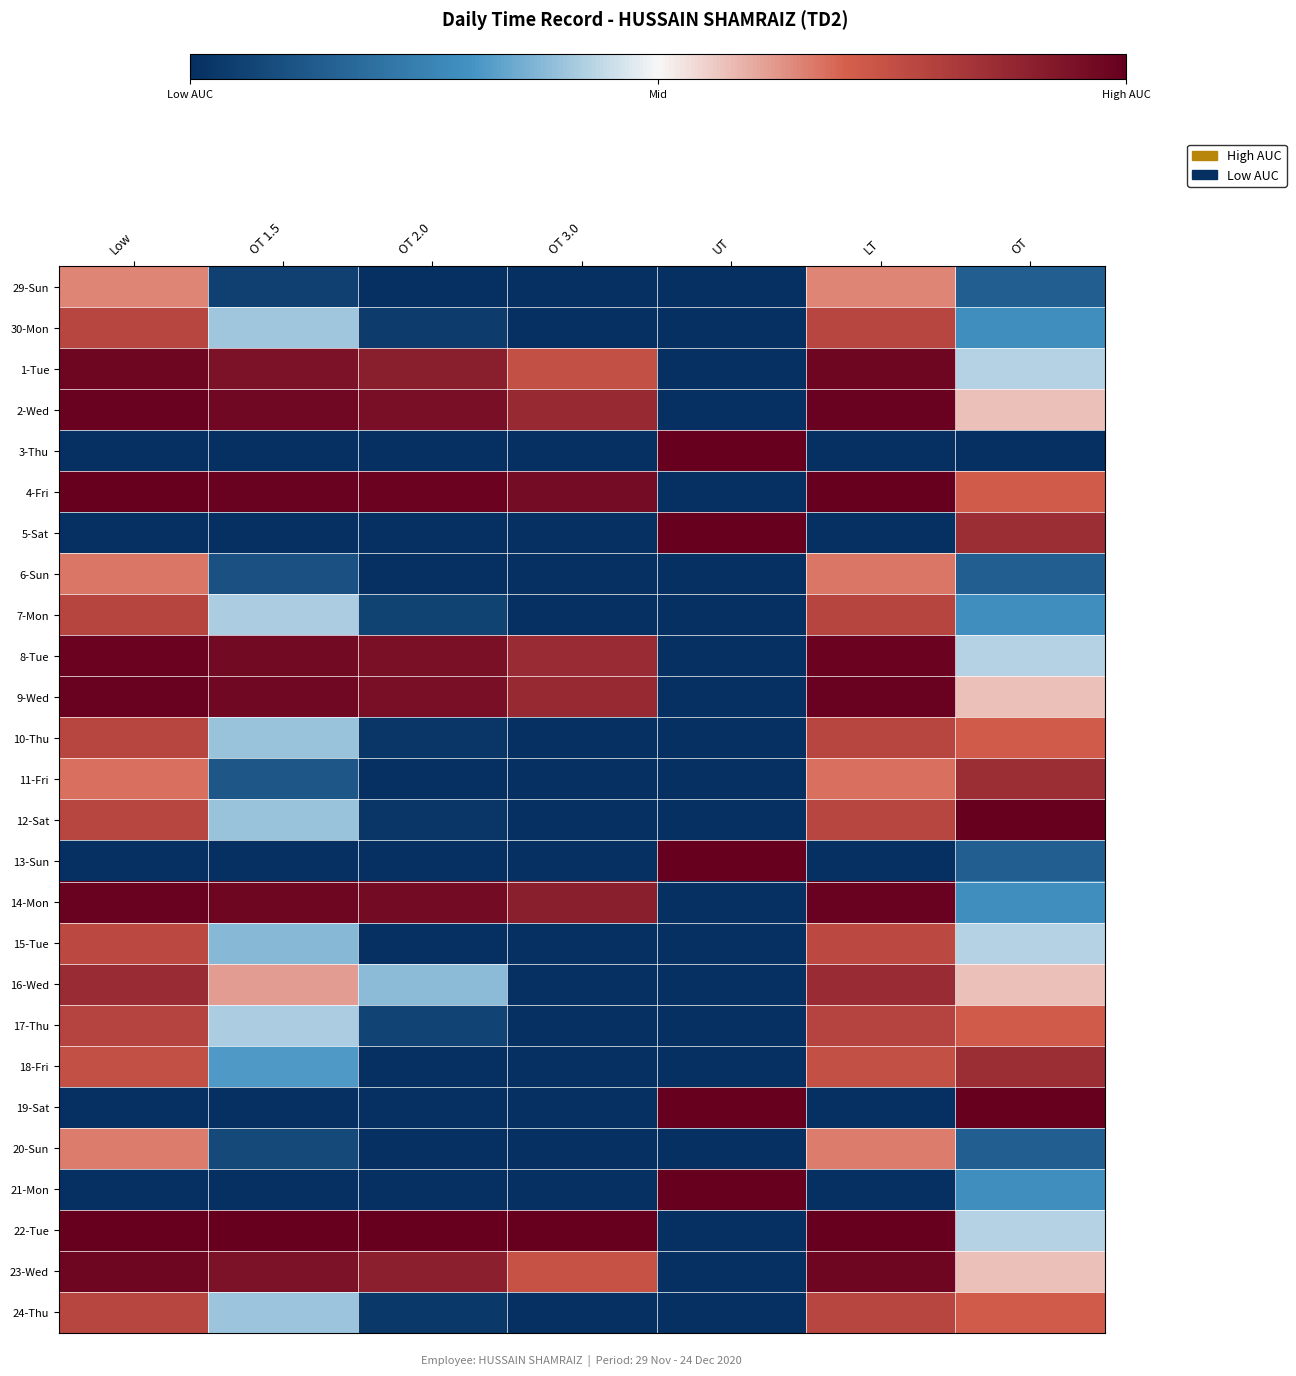

How many distinct data groups are displayed?

26